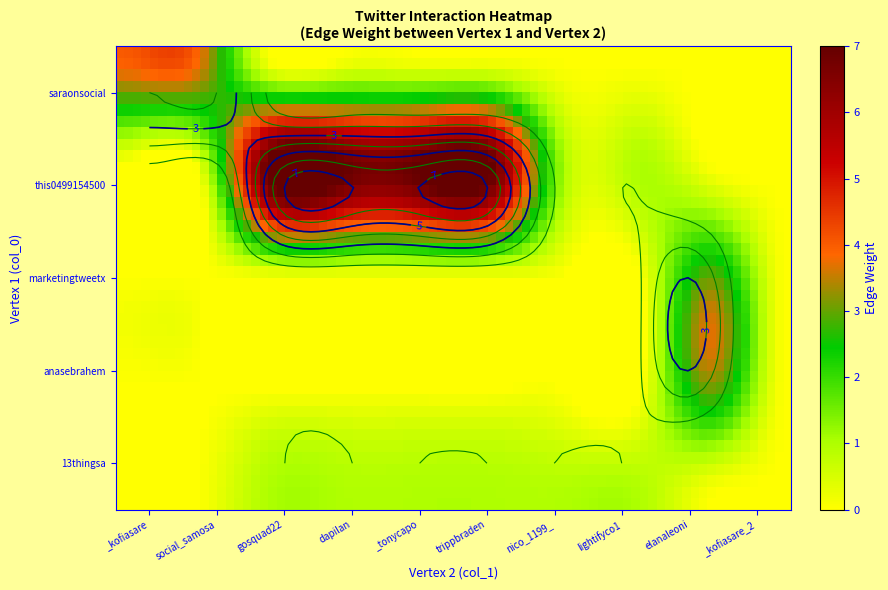

What is the sum of all 13thingsa values?

6